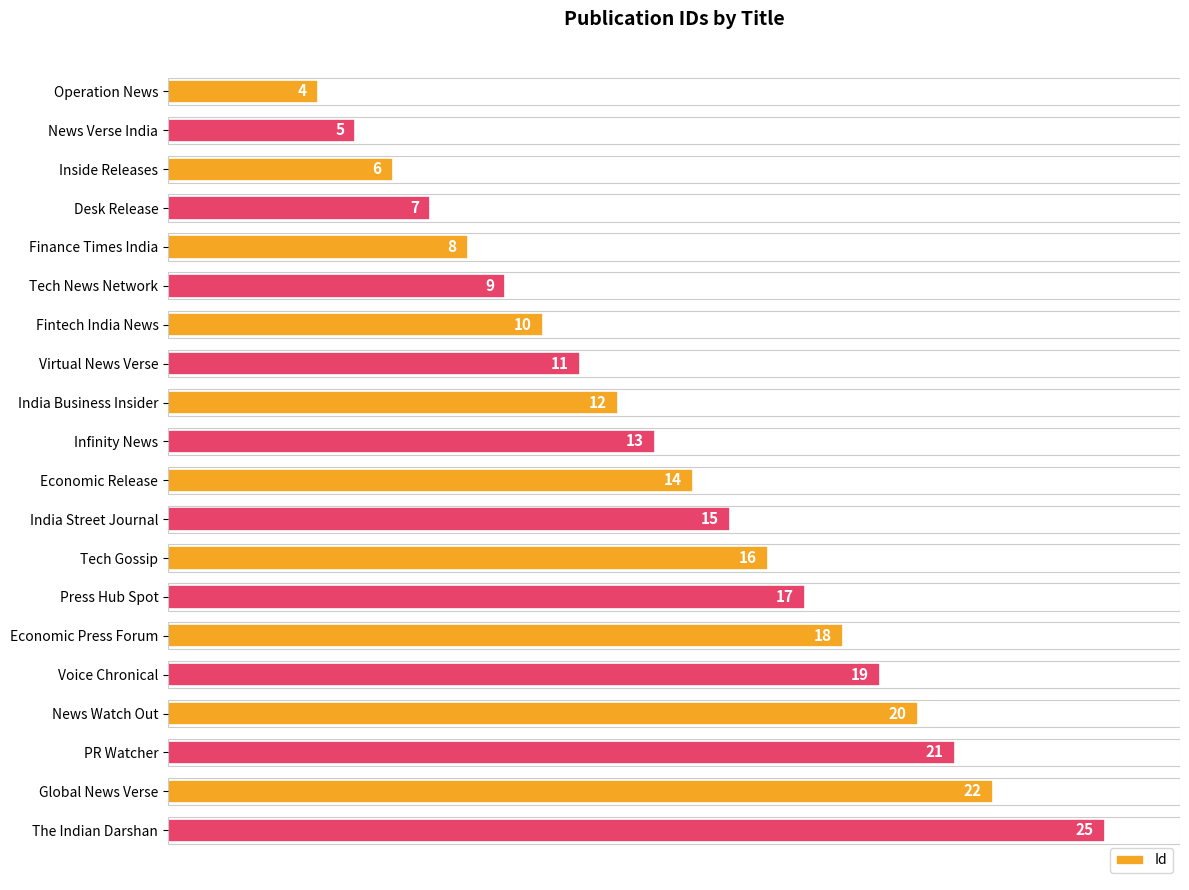

Is it true that the value at Desk Release is 7?

True